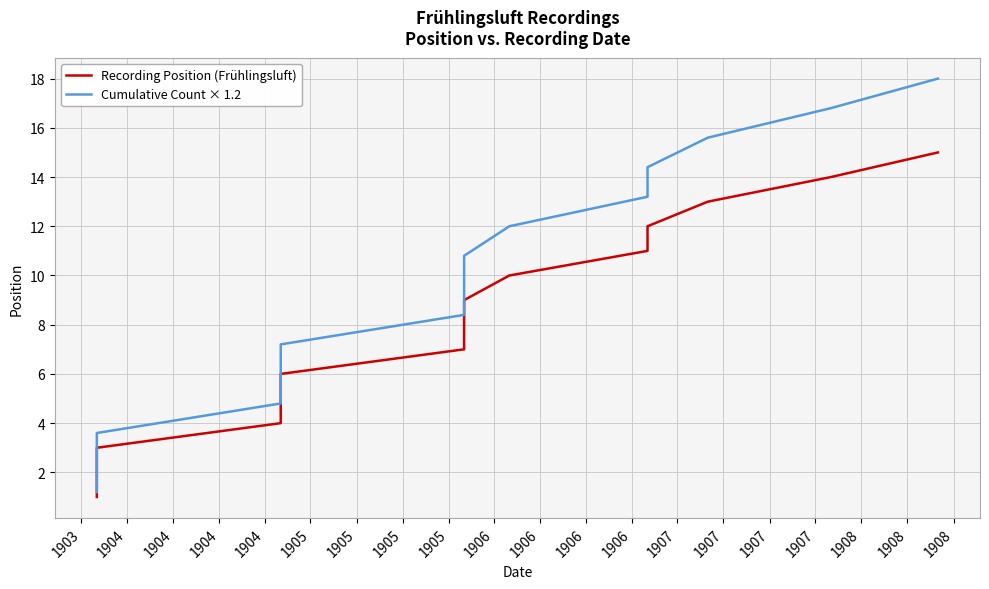

What is the spread (max minus min) of values at 1905?

1.2